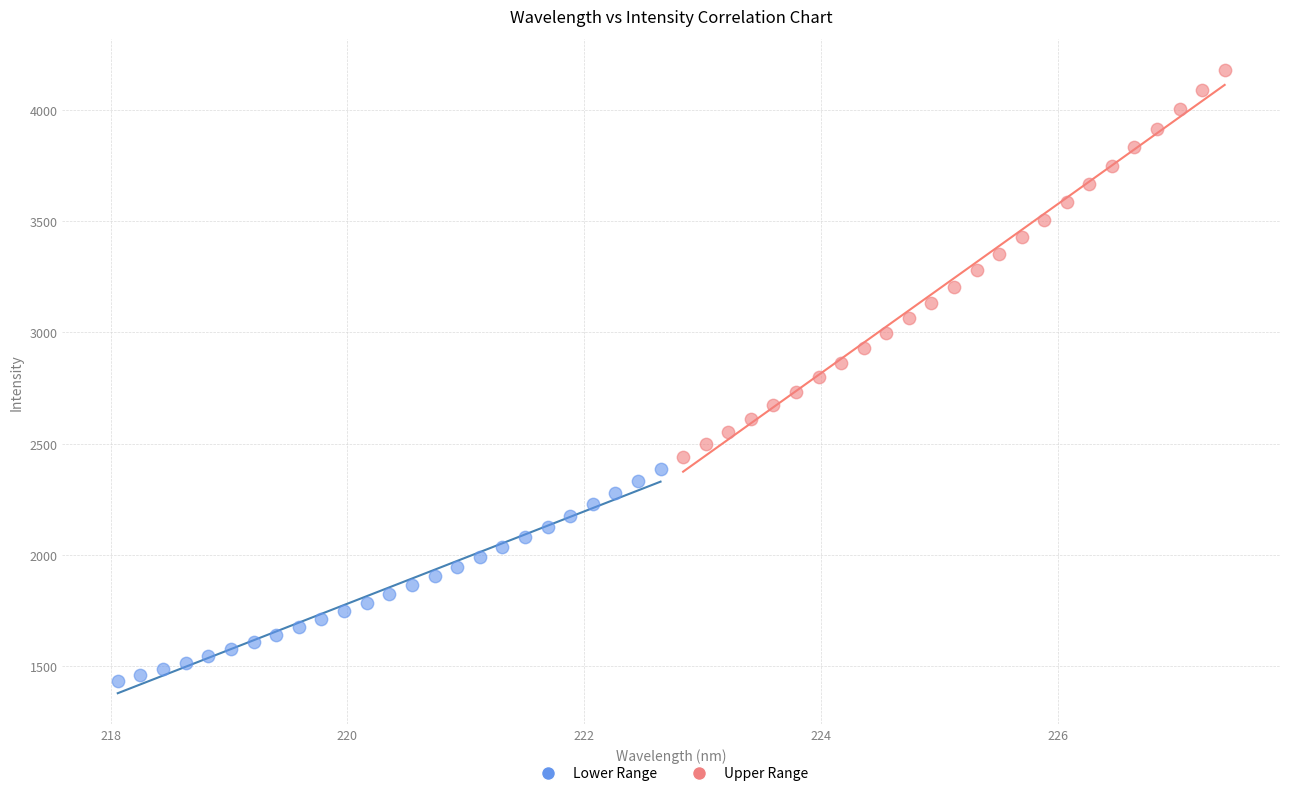

Which series contains the lowest Y value?

Lower Range